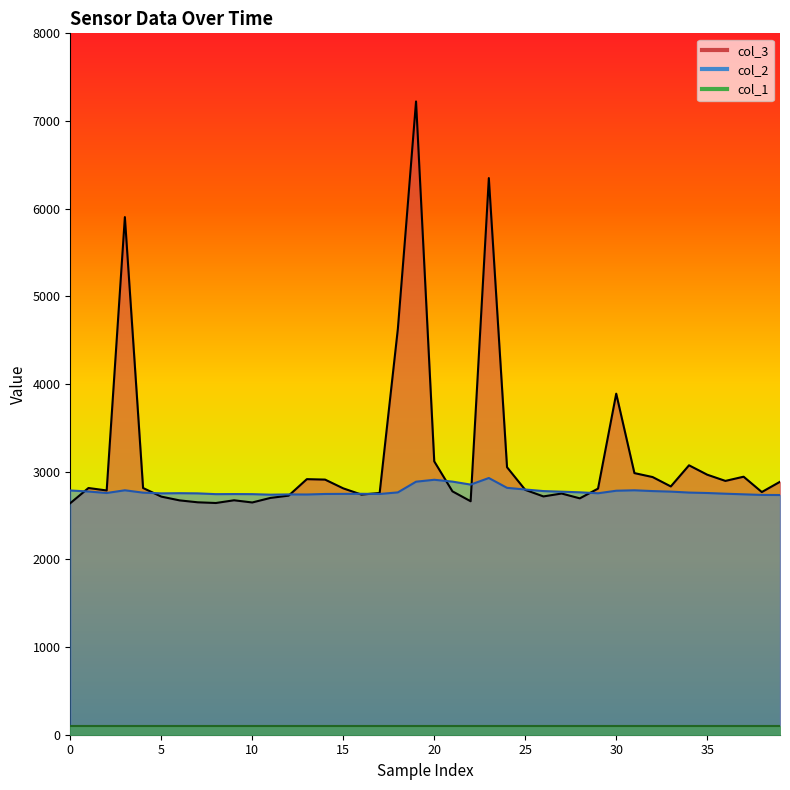

Which series has the largest total across all categories?

col_3